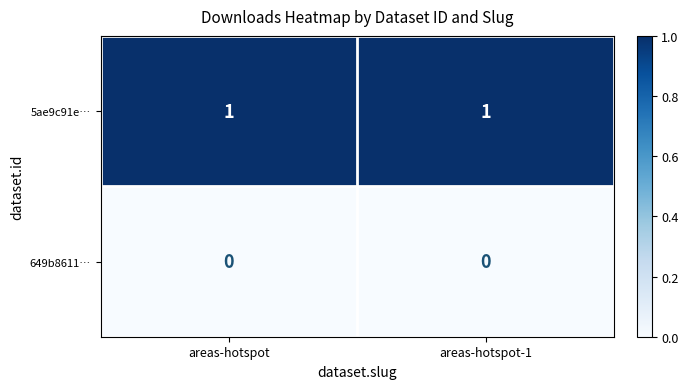

List the series in order of their peak value, lowest first.

649b8611…, 5ae9c91e…